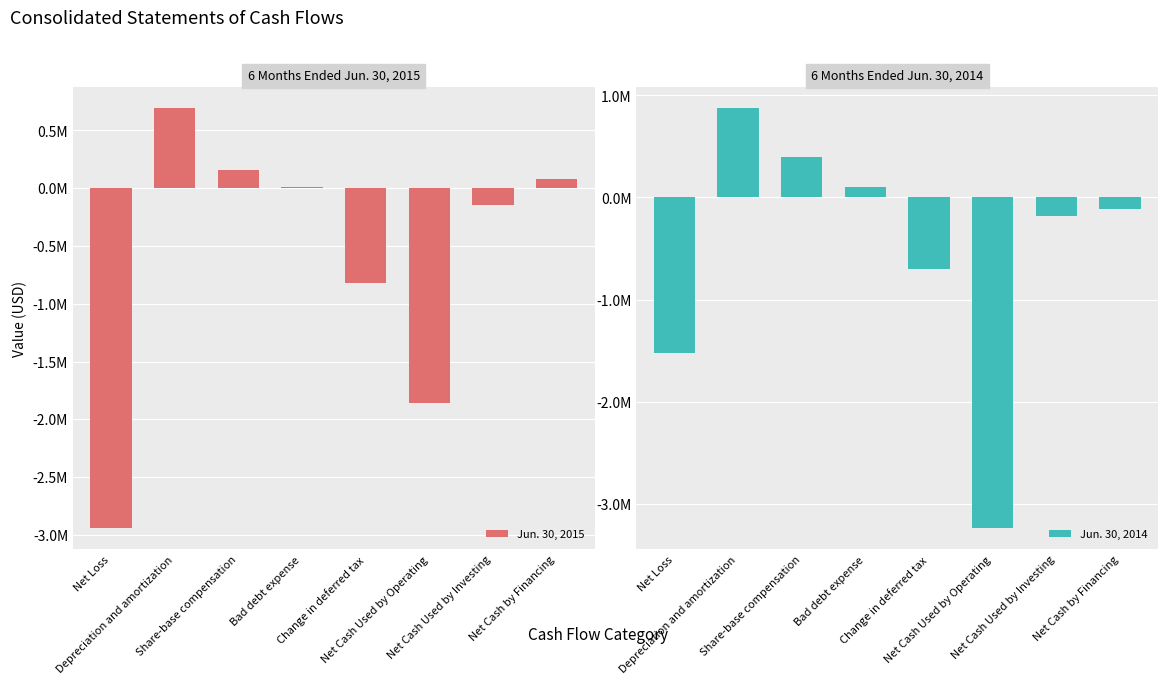

Reading left to right, list all the values displayed in this chart.

Jun. 30, 2015: Net Loss=-2943559	Depreciation and amortization=691325	Share-base compensation=157646	Bad debt expense=12784	Change in deferred tax=-819923	Net Cash Used by Operating=-1860865	Net Cash Used by Investing=-142113	Net Cash by Financing=80467
Jun. 30, 2014: Net Loss=-1520686	Depreciation and amortization=873216	Share-base compensation=392623	Bad debt expense=107111	Change in deferred tax=-702751	Net Cash Used by Operating=-3241864	Net Cash Used by Investing=-183008	Net Cash by Financing=-112516